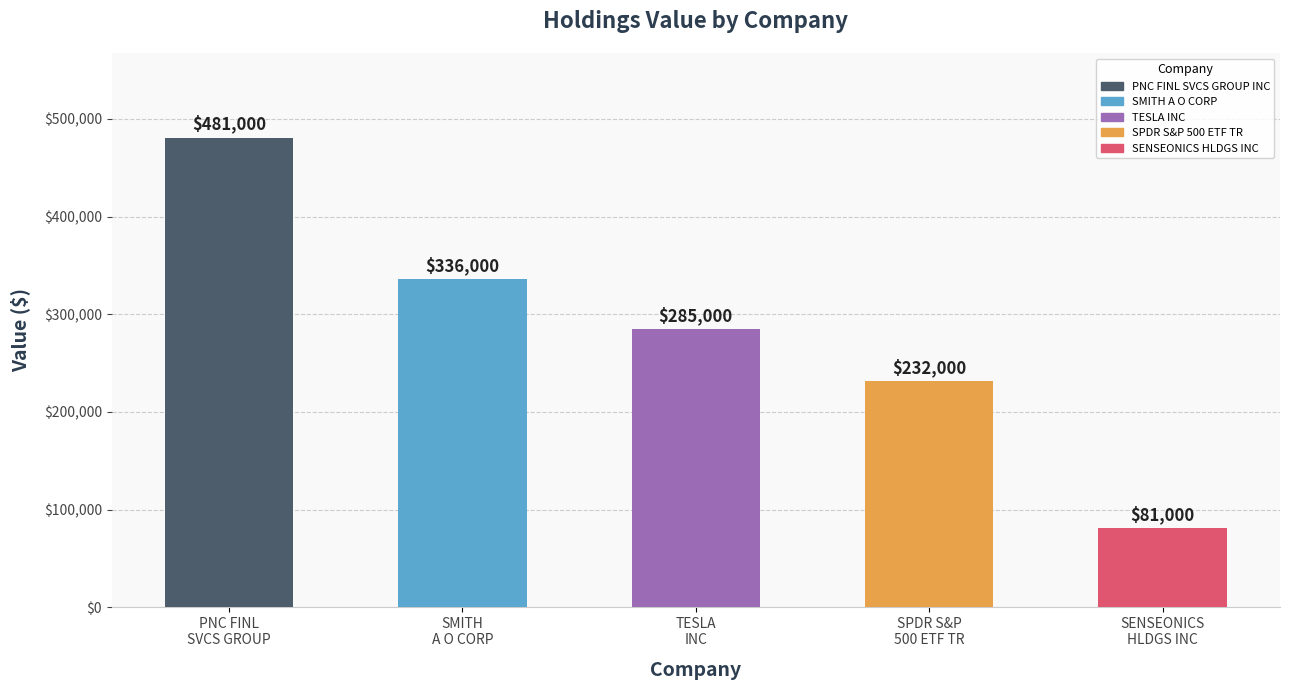

What is the average value?

283000